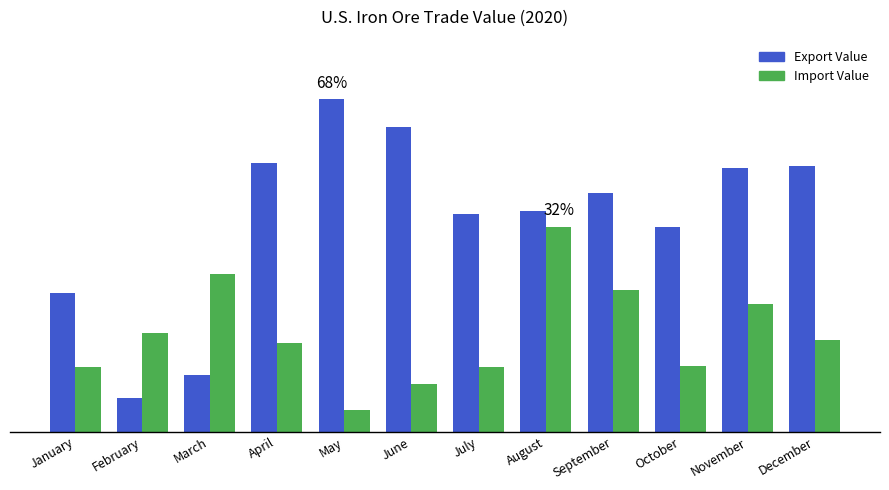

What is the maximum value shown in the chart?

110000